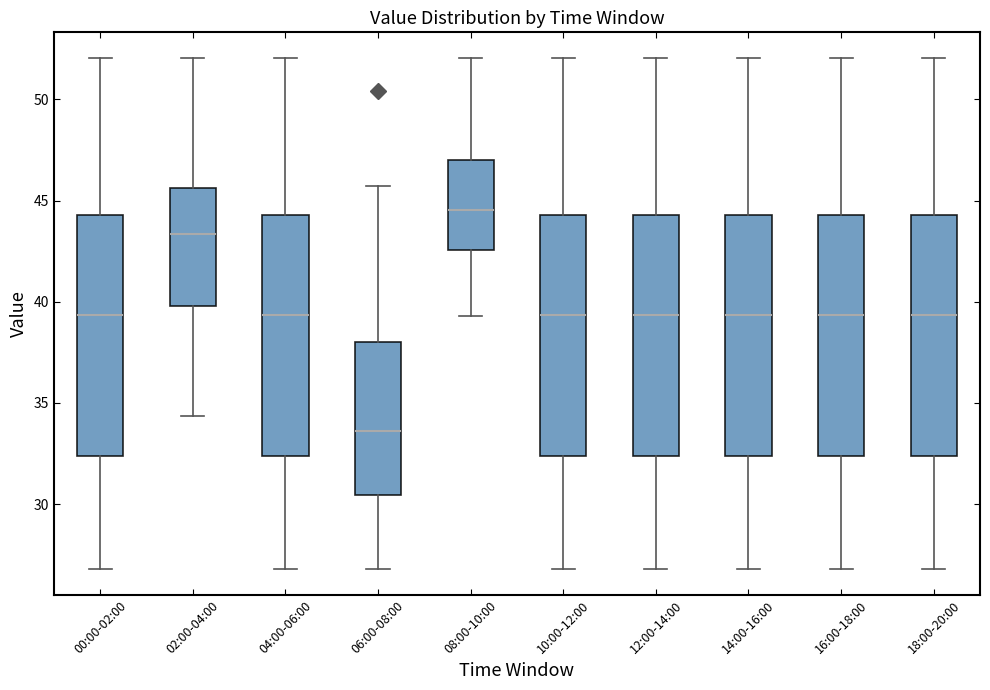

Where does the upper whisker of the box for 18:00-20:00 end on the y-axis? The values are not printed on the chart, so give them approximately, as read against the axis.

52.0